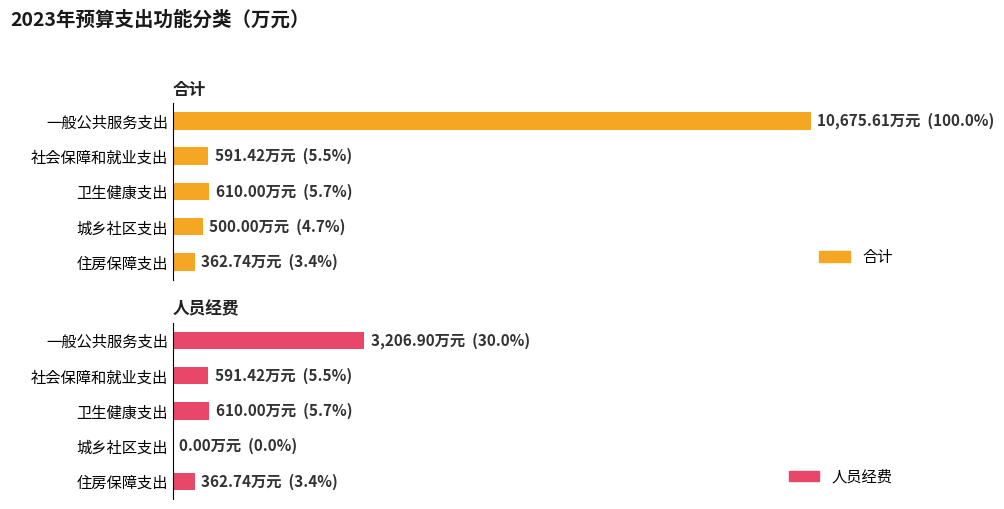

Reading left to right, list all the values displayed in this chart.

合计: 10675.6	591.4	610.0	500.0	362.7
人员经费: 3206.9	591.4	610.0	0.0	362.7